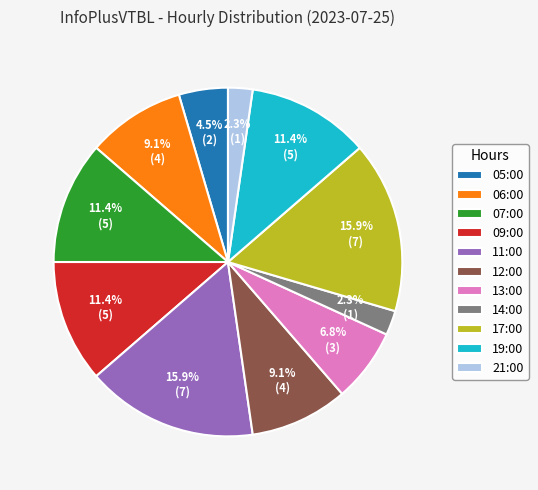

Is it true that 12:00 is 9% of the pie?

True